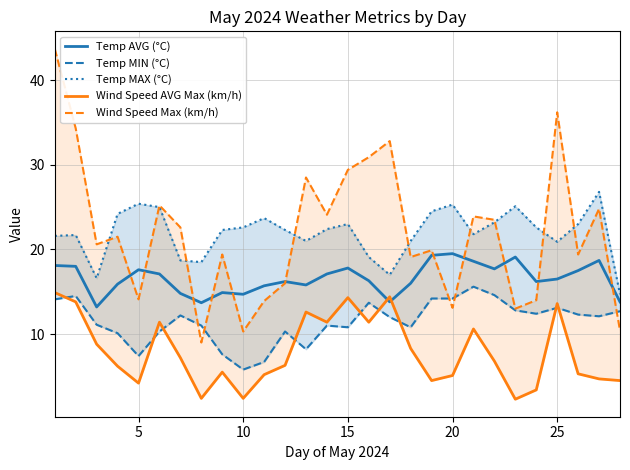

True or false: Wind Speed AVG Max (km/h) has more than 1 points higher than both neighbors.

True